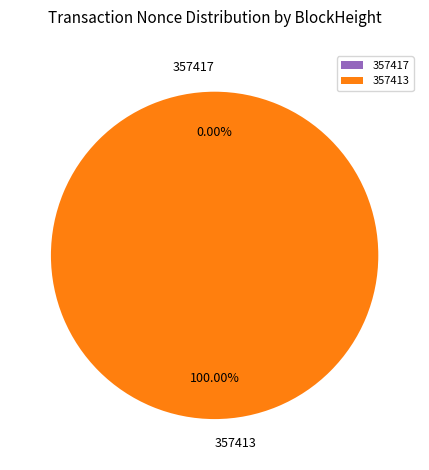

To the nearest percent, what is the combined percentage of 357417 and 357413?

100%